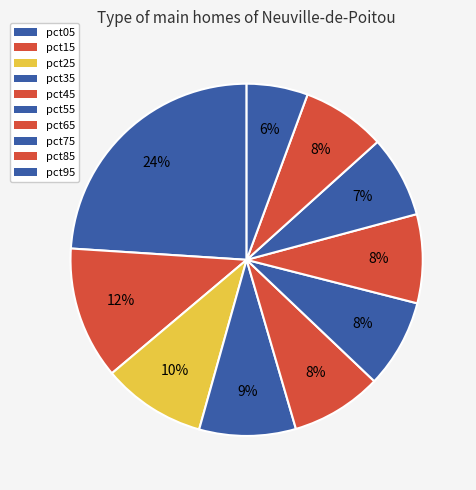

How many slices are in this pie chart?

10